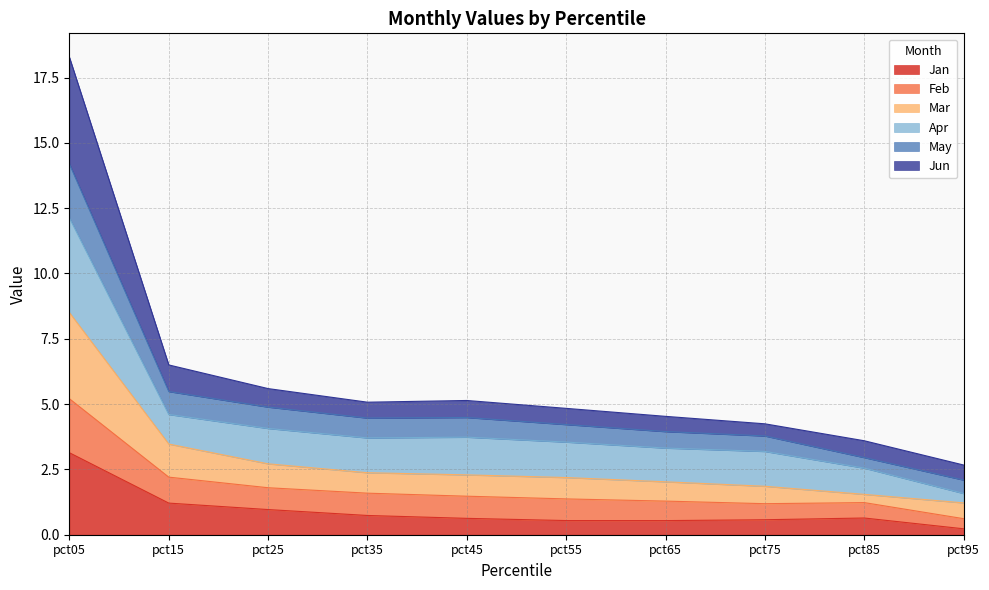

What is the total value across all series at pct45?

5.1